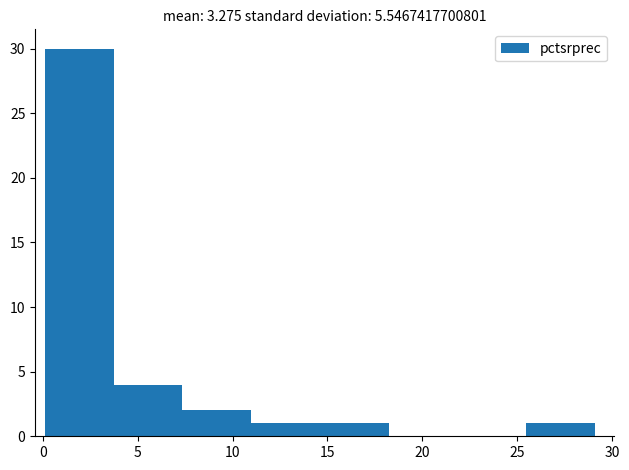

Reading left to right, list every bar in this chart as the range it spans on the x-axis followed by its height. Neither the bar edges nor the heights are printed on the chart, so give them approximately, as read against the axes.

0.0 to 3.5: 30
3.5 to 7.5: 4
7.5 to 11.0: 2
11.0 to 14.5: 1
14.5 to 18.0: 1
18.0 to 22.0: 0
22.0 to 25.5: 0
25.5 to 29.0: 1